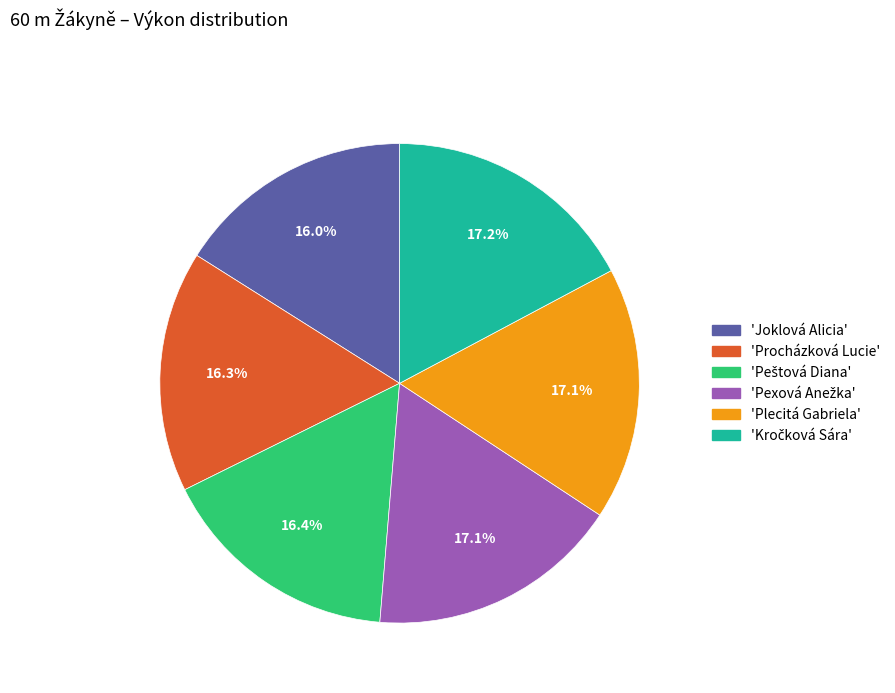

How many slices are in this pie chart?

6